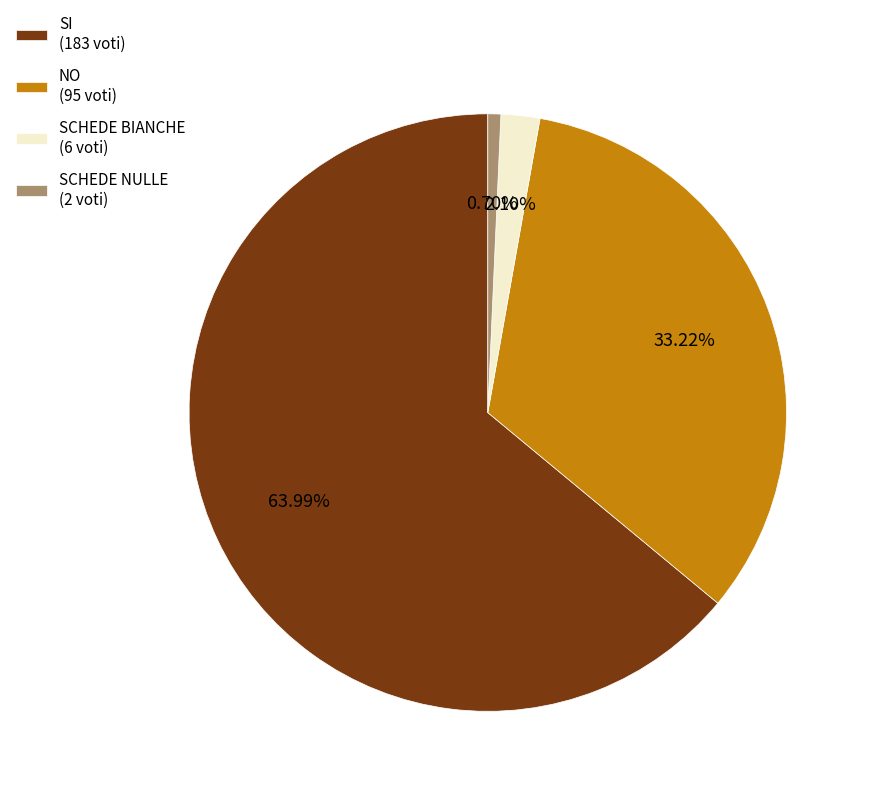

Rank the categories by value from lowest to highest.

SCHEDE NULLE, SCHEDE BIANCHE, NO, SI